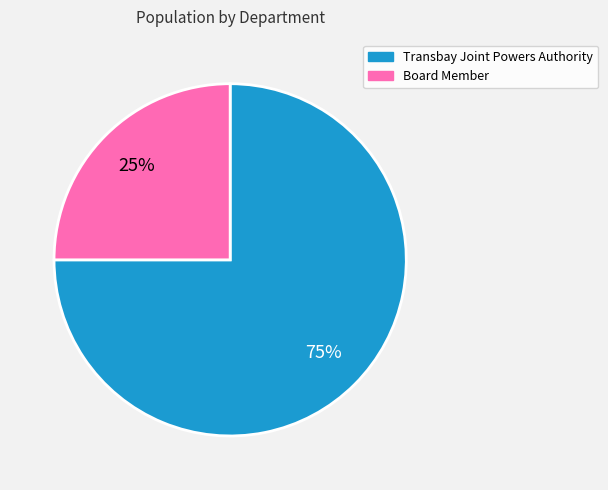

What is the smallest slice in the pie chart?

Board Member